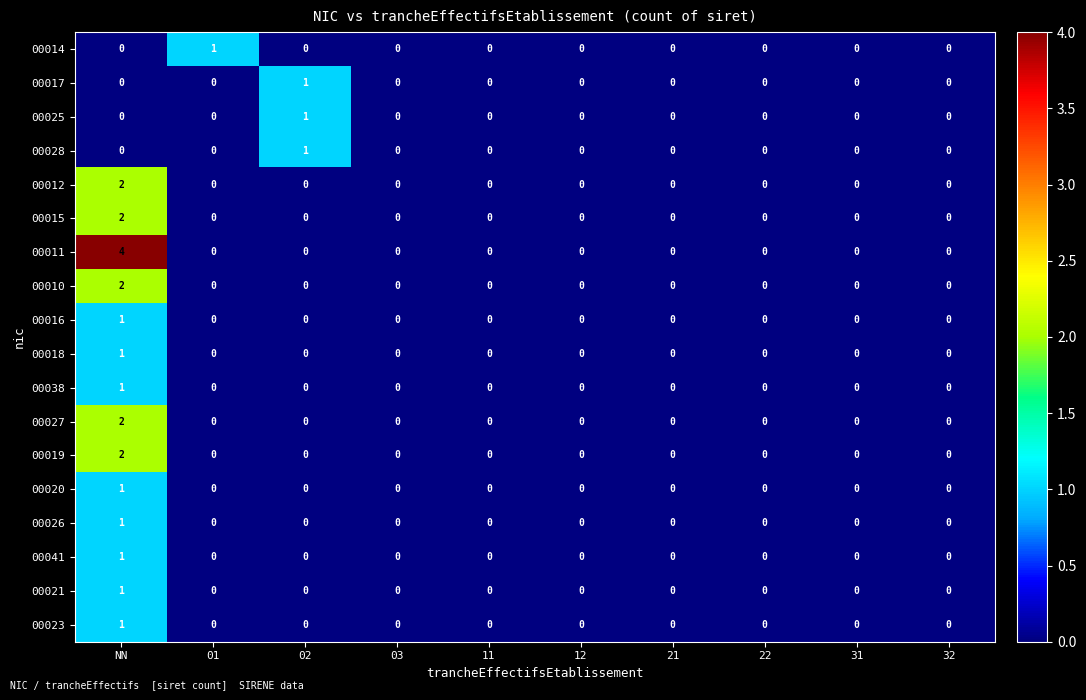

How many data points does each series have?

10